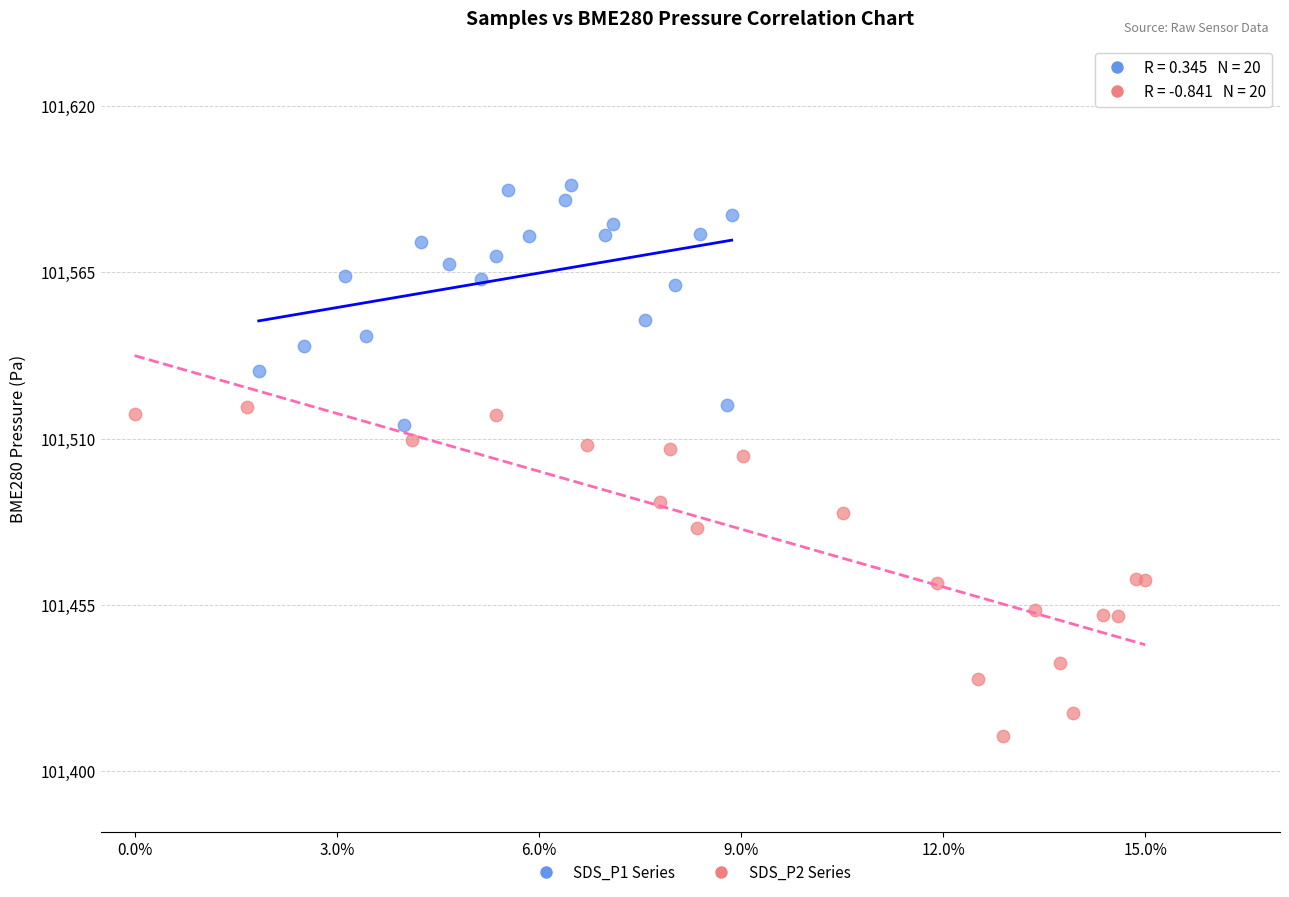

Which series contains the lowest Y value?

SDS_P2 Series